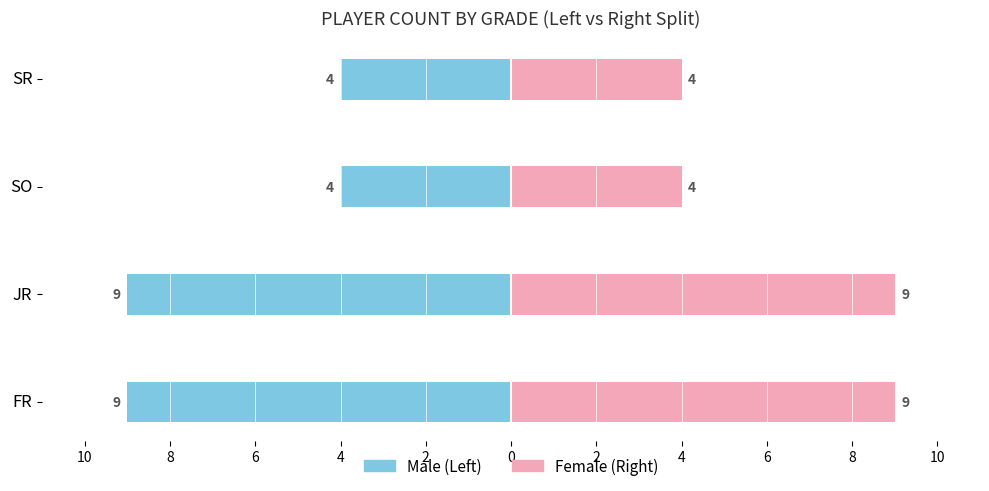

How many groups of bars are there?

4